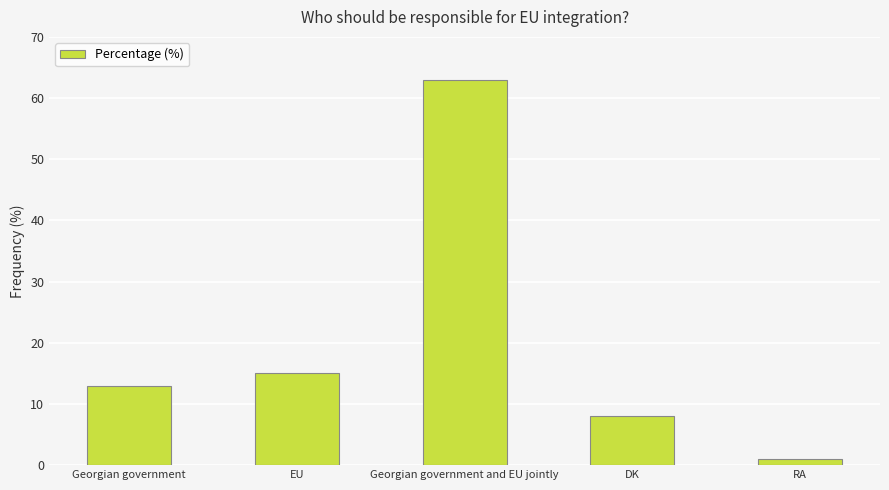

The chart shows a value of 63 at Georgian government and EU jointly. True or false?

True